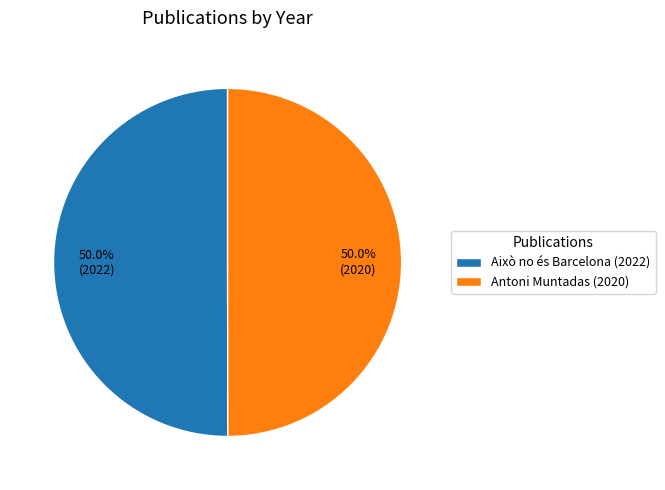

How much of the chart is everything except Això no és Barcelona (2022)?

50.0%